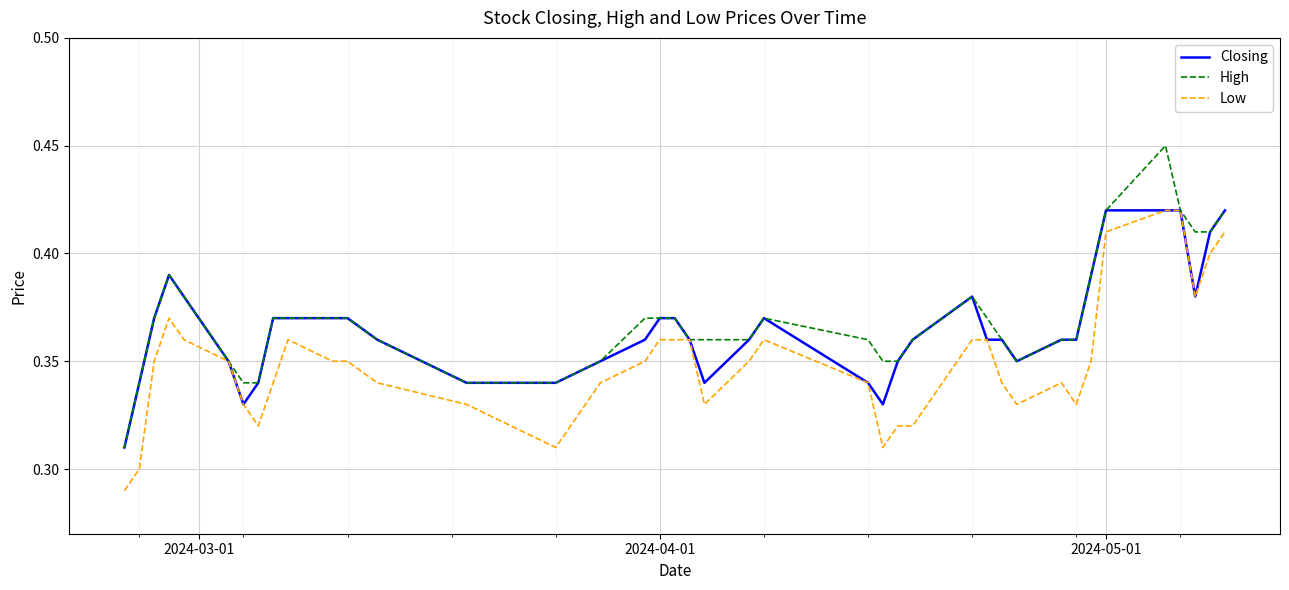

Which series has the largest range (max minus min)?

High